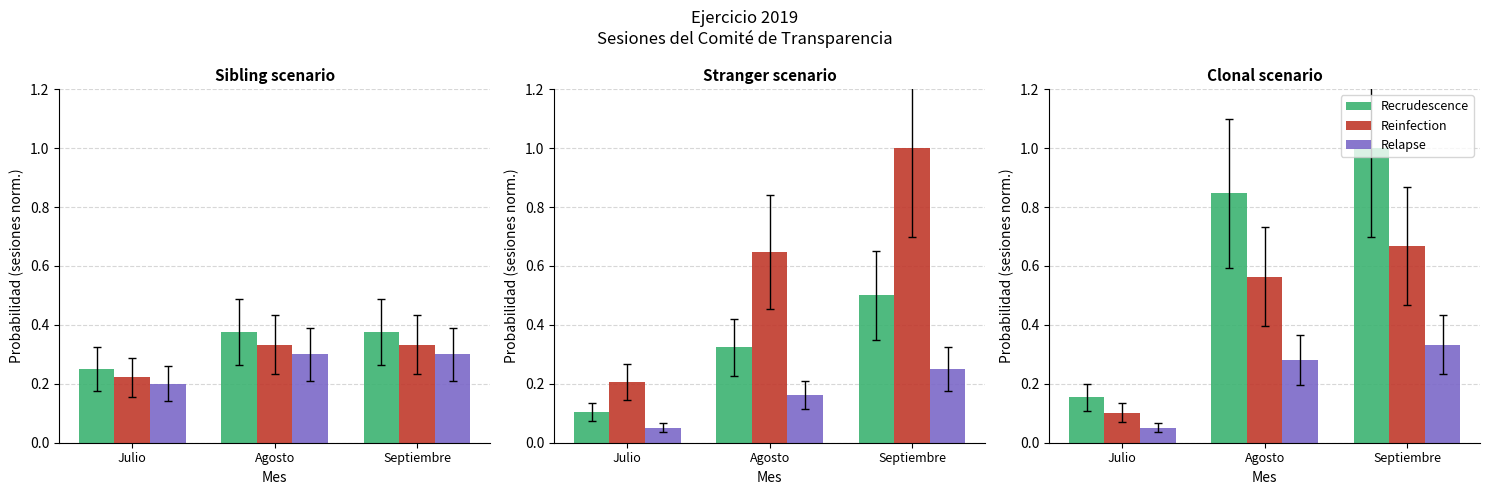

Count the Relapse values in the range 0 to 1.

3